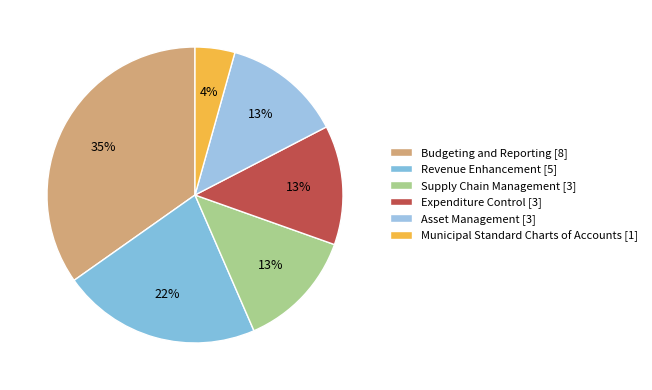

What percentage is NOT represented by Municipal Standard Charts of Accounts?

95.7%